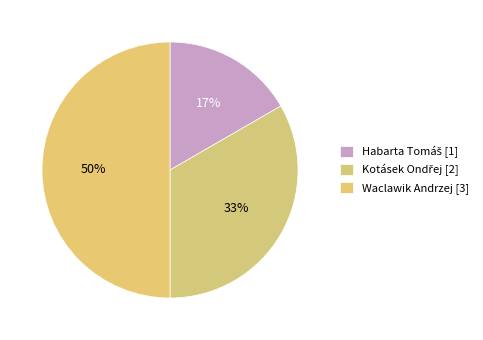

How many slices are in this pie chart?

3